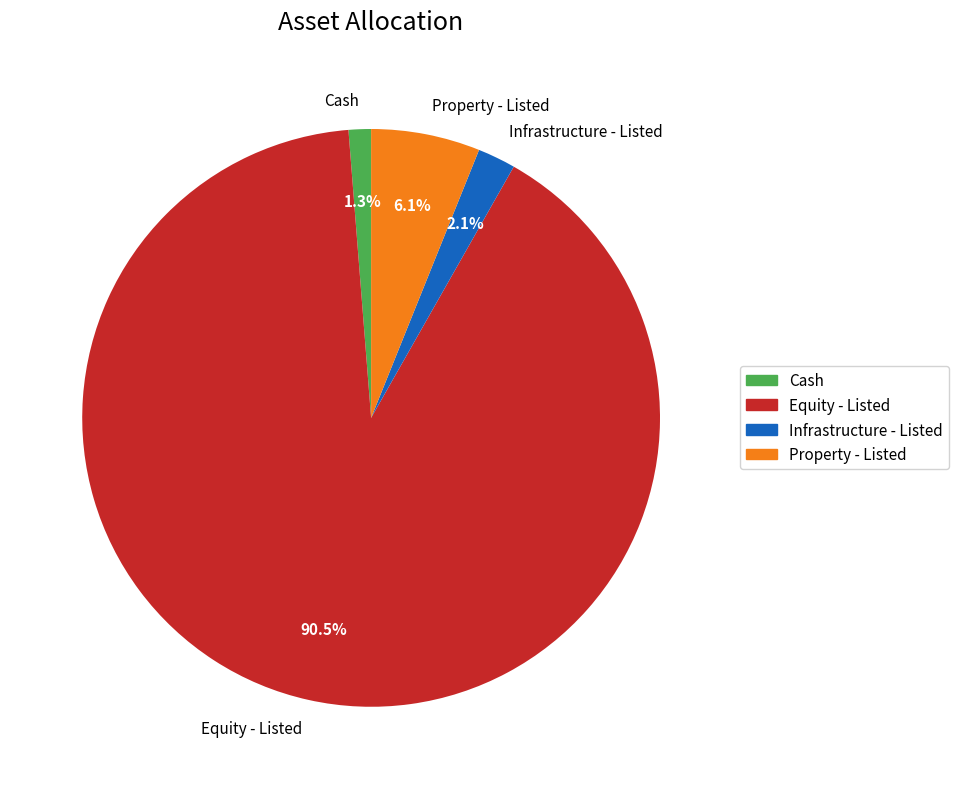

Is it true that Property - Listed is 1% of the pie?

False